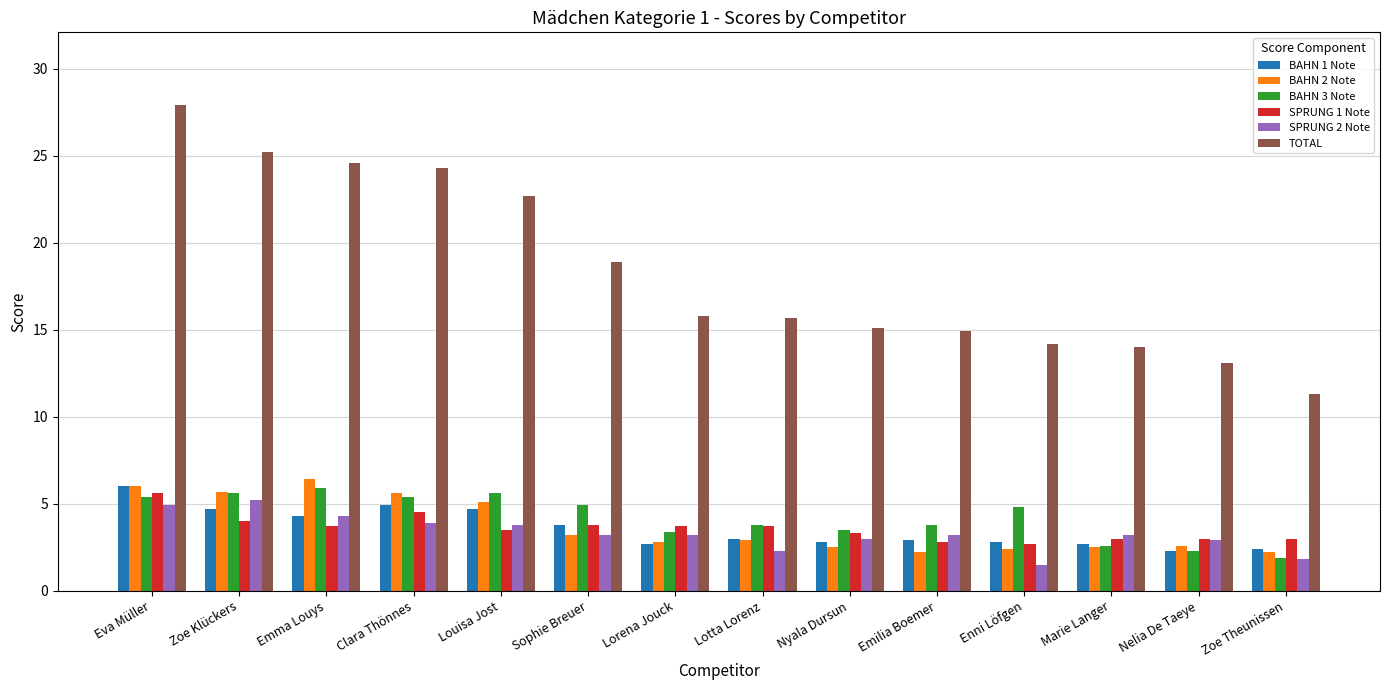

What is the value of the TOTAL bar at the 9th from the left?

15.1